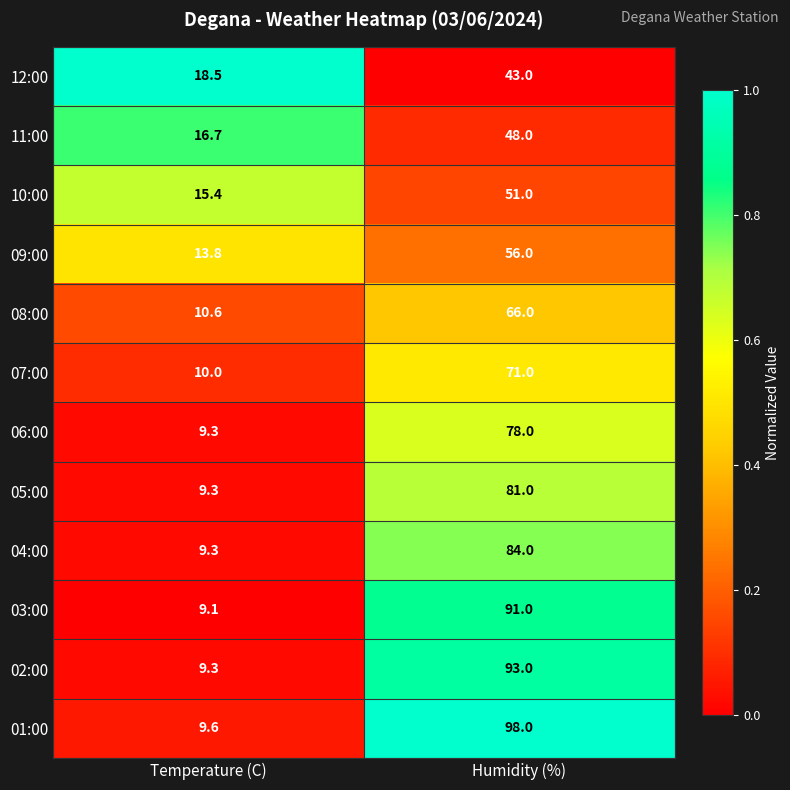

Is the value of 12:00 at Temperature (C) greater than the value of 11:00 at Temperature (C)?

Yes